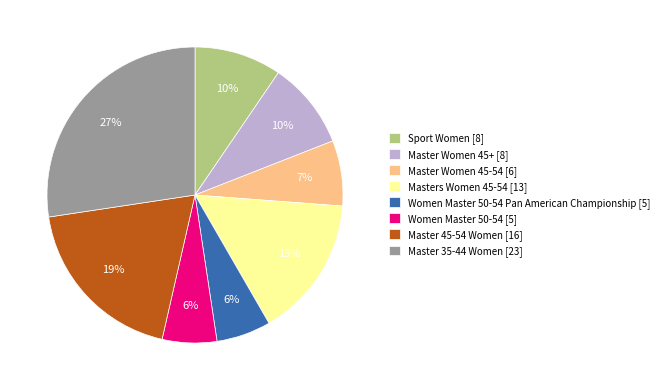

To the nearest percent, what is the difference between the Women Master 50-54 [5] and Master 35-44 Women [23] slice percentages?

21%